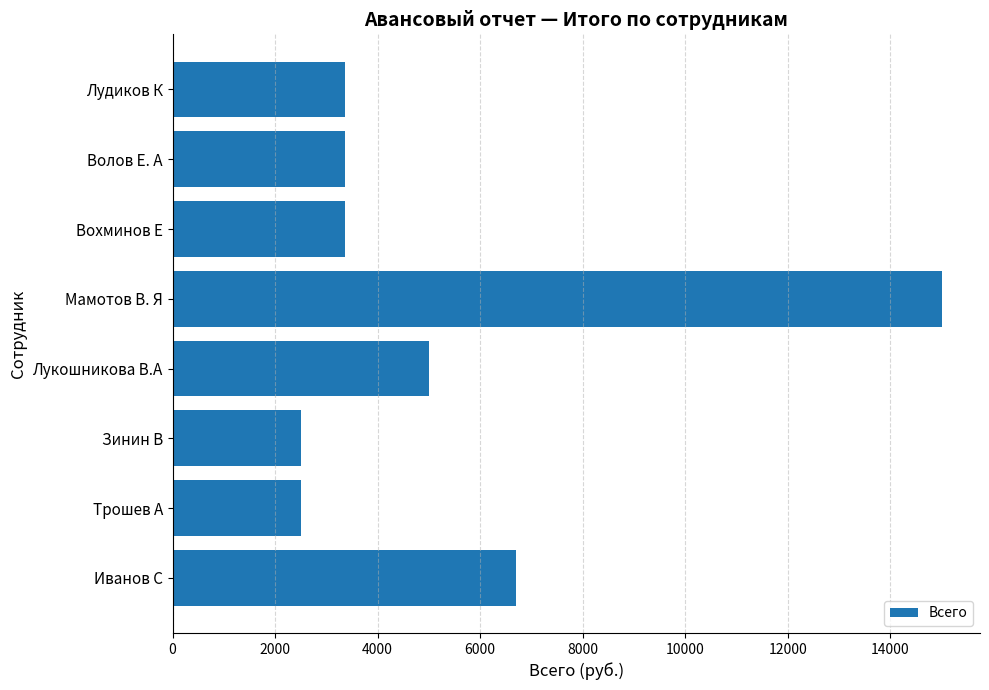

Which has a higher value, Вохминов Е or Зинин В?

Вохминов Е